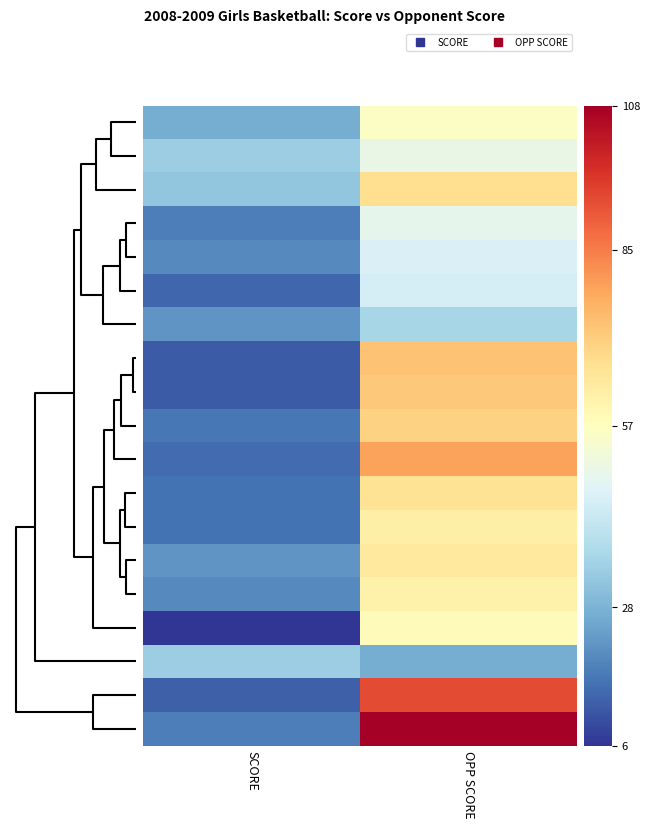

How many categories are shown in the chart?

2